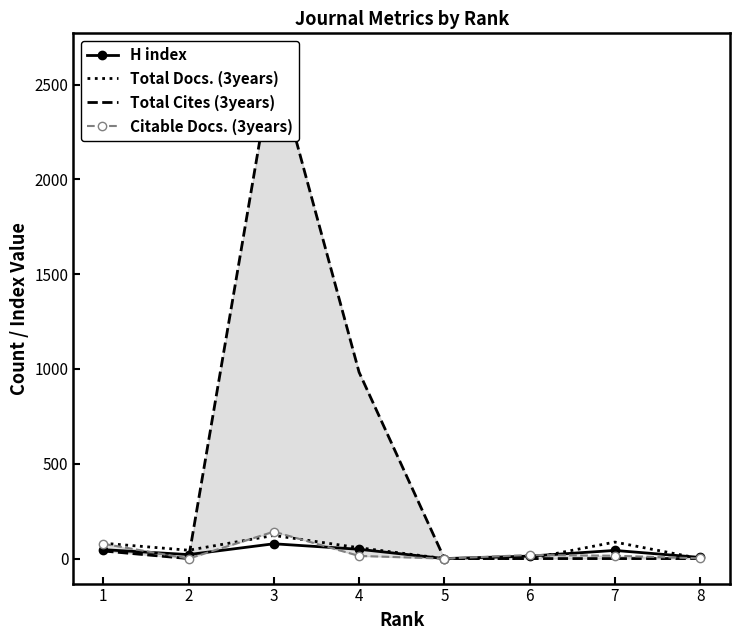

Is the value of Citable Docs. (3years) at 1 greater than the value of Total Docs. (3years) at 5?

Yes